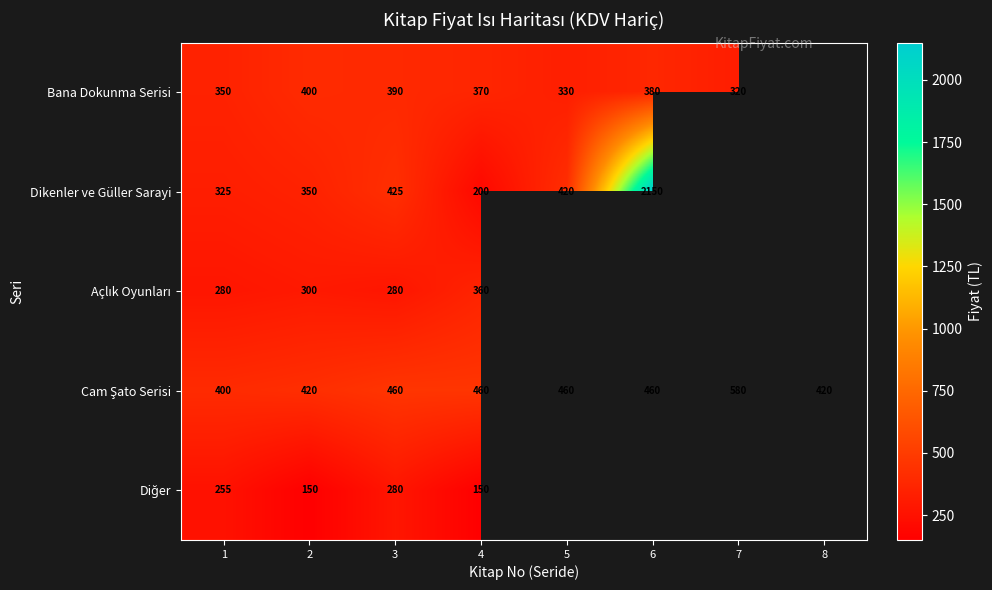

True or false: Bana Dokunma Serisi has a value of 477 at 5.

False